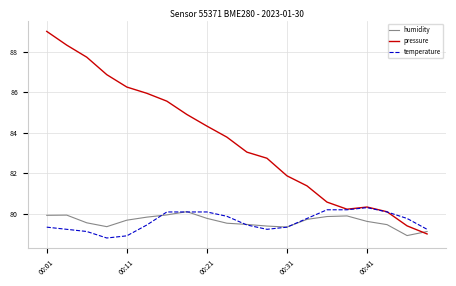

What is the maximum value shown in the chart?

89.0